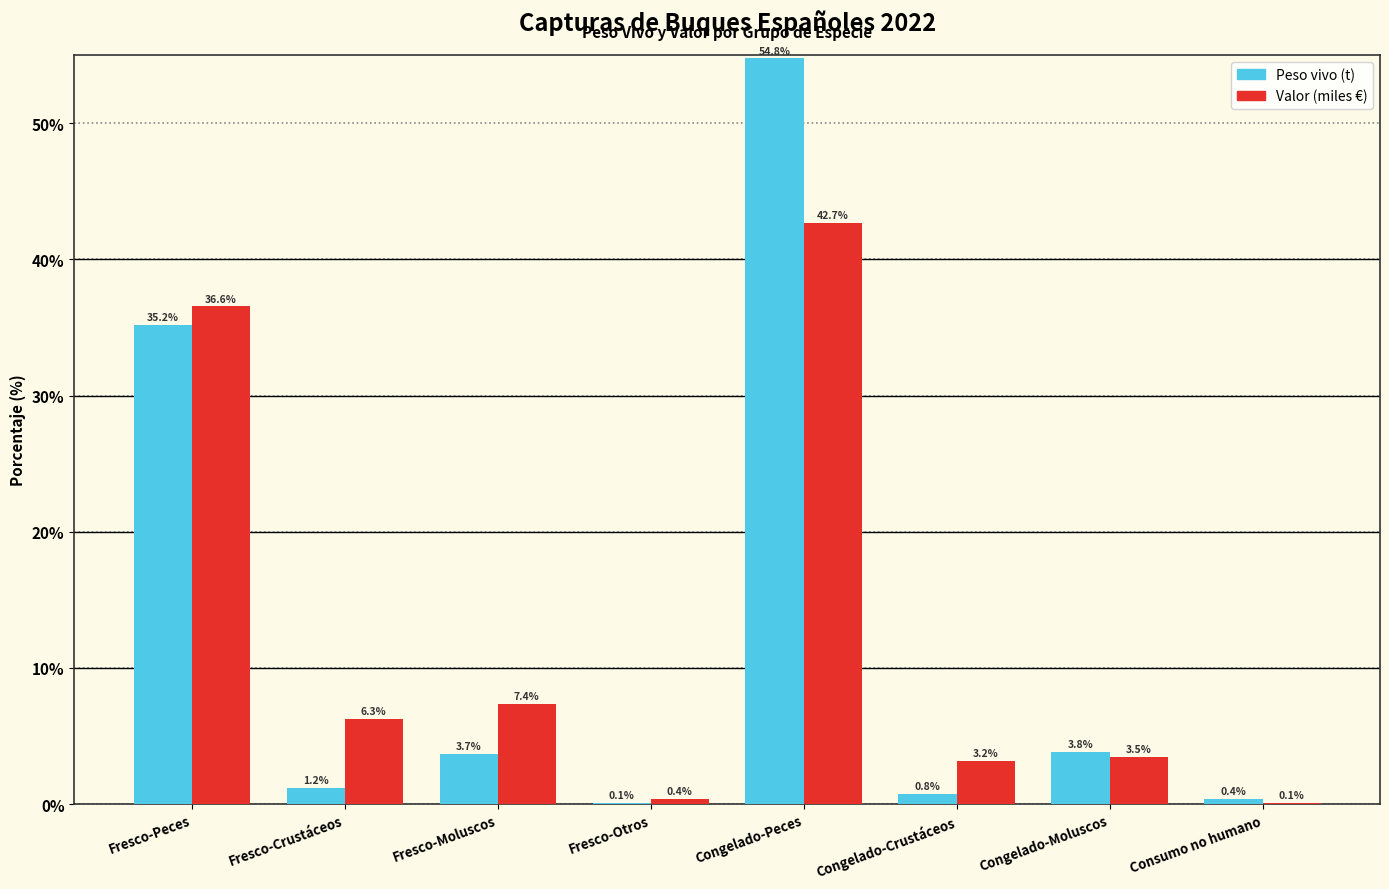

Reading left to right, what are all the values shown in this chart?

Peso vivo (t): Fresco-Peces=35.2	Fresco-Crustáceos=1.2	Fresco-Moluscos=3.7	Fresco-Otros=0.1	Congelado-Peces=54.8	Congelado-Crustáceos=0.8	Congelado-Moluscos=3.8	Consumo no humano=0.4
Valor (miles €): Fresco-Peces=36.6	Fresco-Crustáceos=6.3	Fresco-Moluscos=7.4	Fresco-Otros=0.4	Congelado-Peces=42.7	Congelado-Crustáceos=3.2	Congelado-Moluscos=3.5	Consumo no humano=0.1